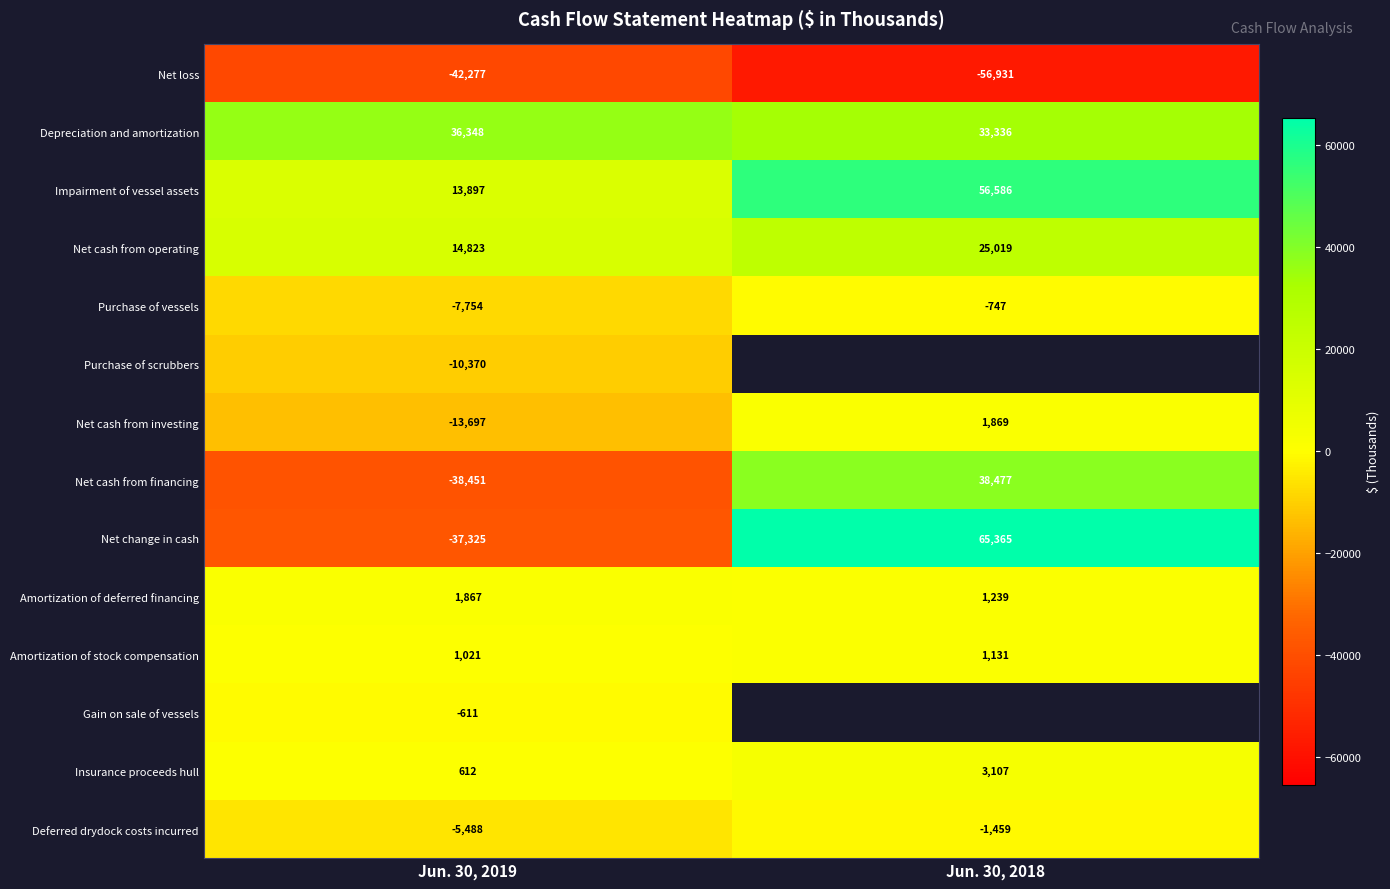

What is the smallest value displayed?

-56931.0